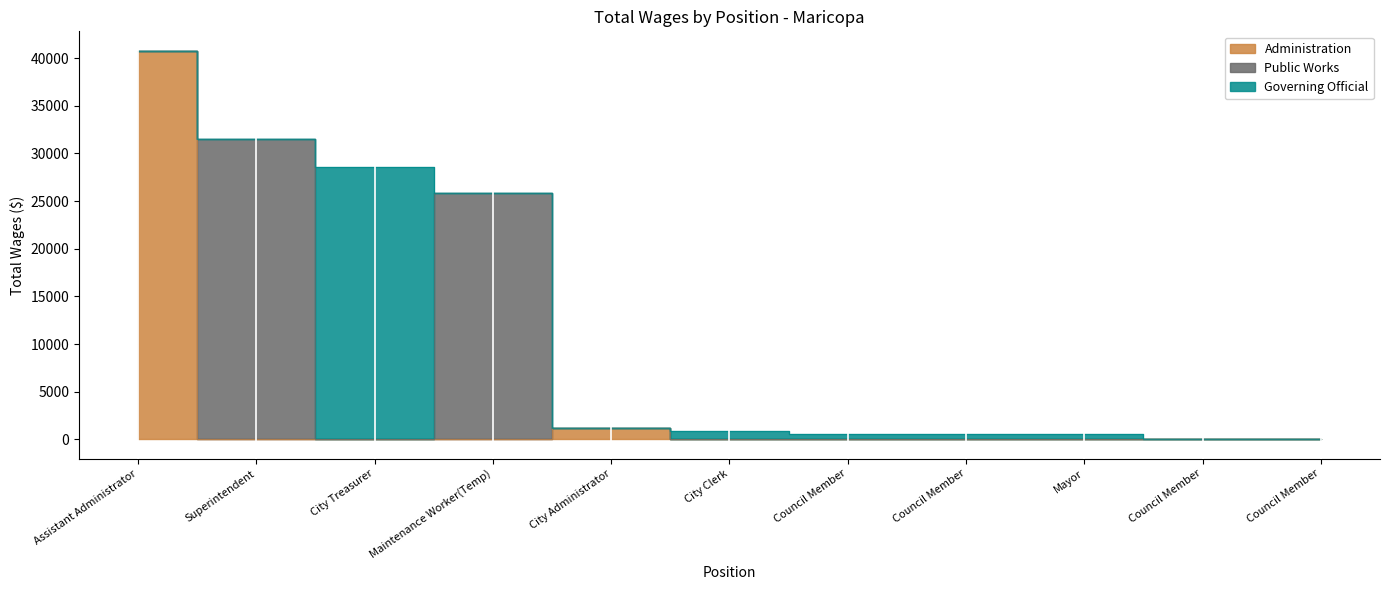

Which category has the lowest value across all series?

Council Member